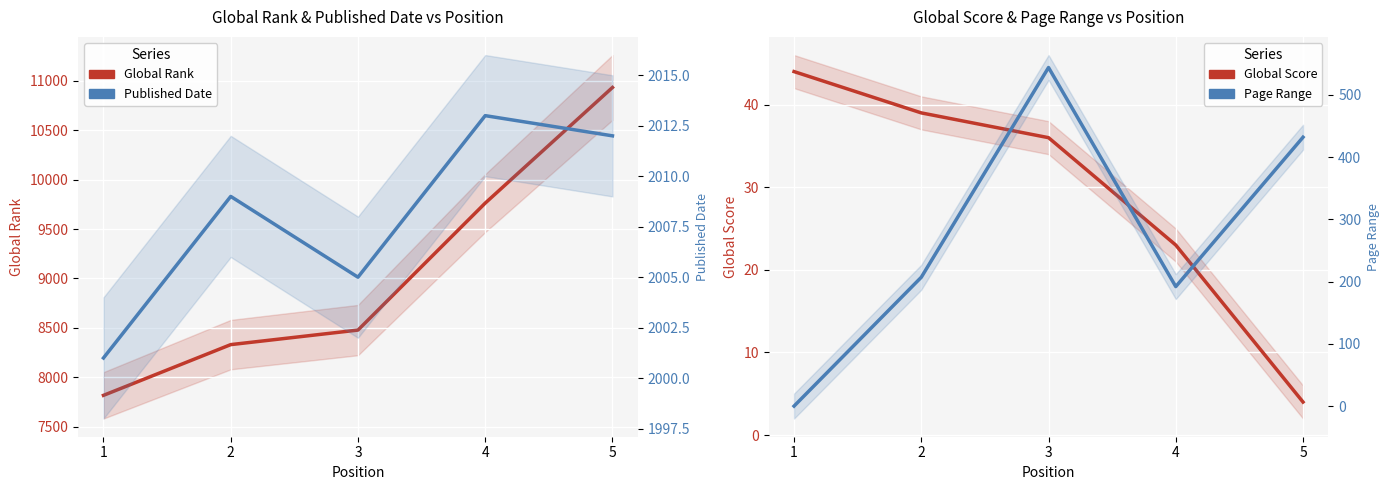

Which category has the highest value across all series?

5